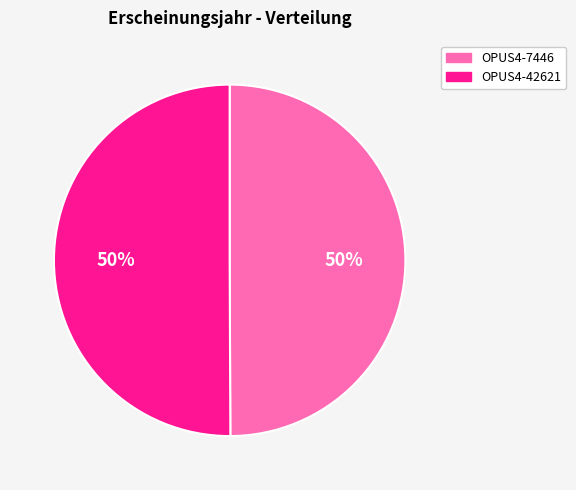

How many slices are in this pie chart?

2